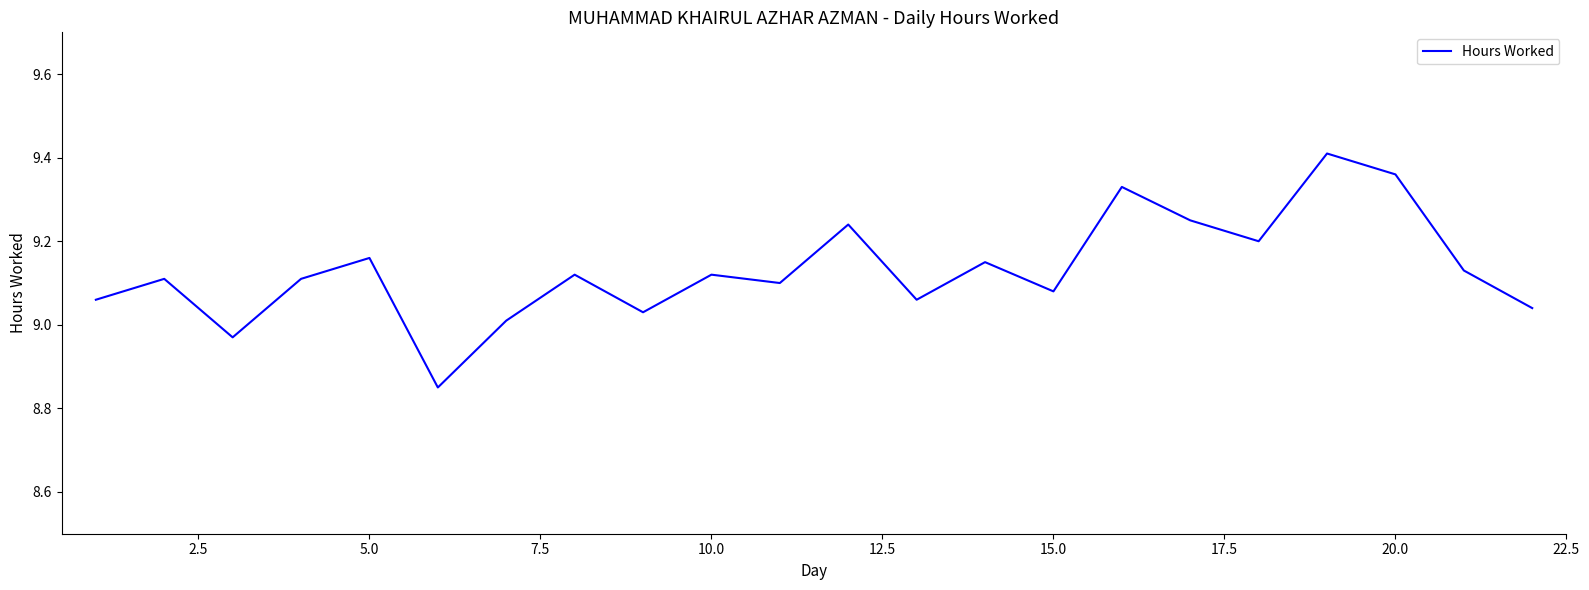

What is the difference between the maximum and minimum values?

0.6